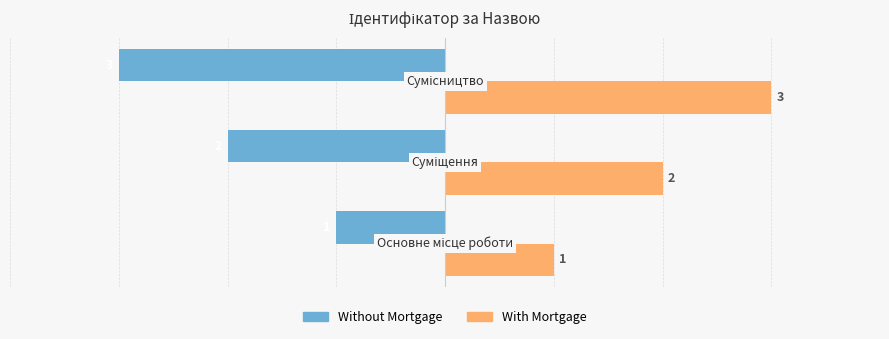

Rank the series by their maximum value, from lowest to highest.

Without Mortgage, With Mortgage